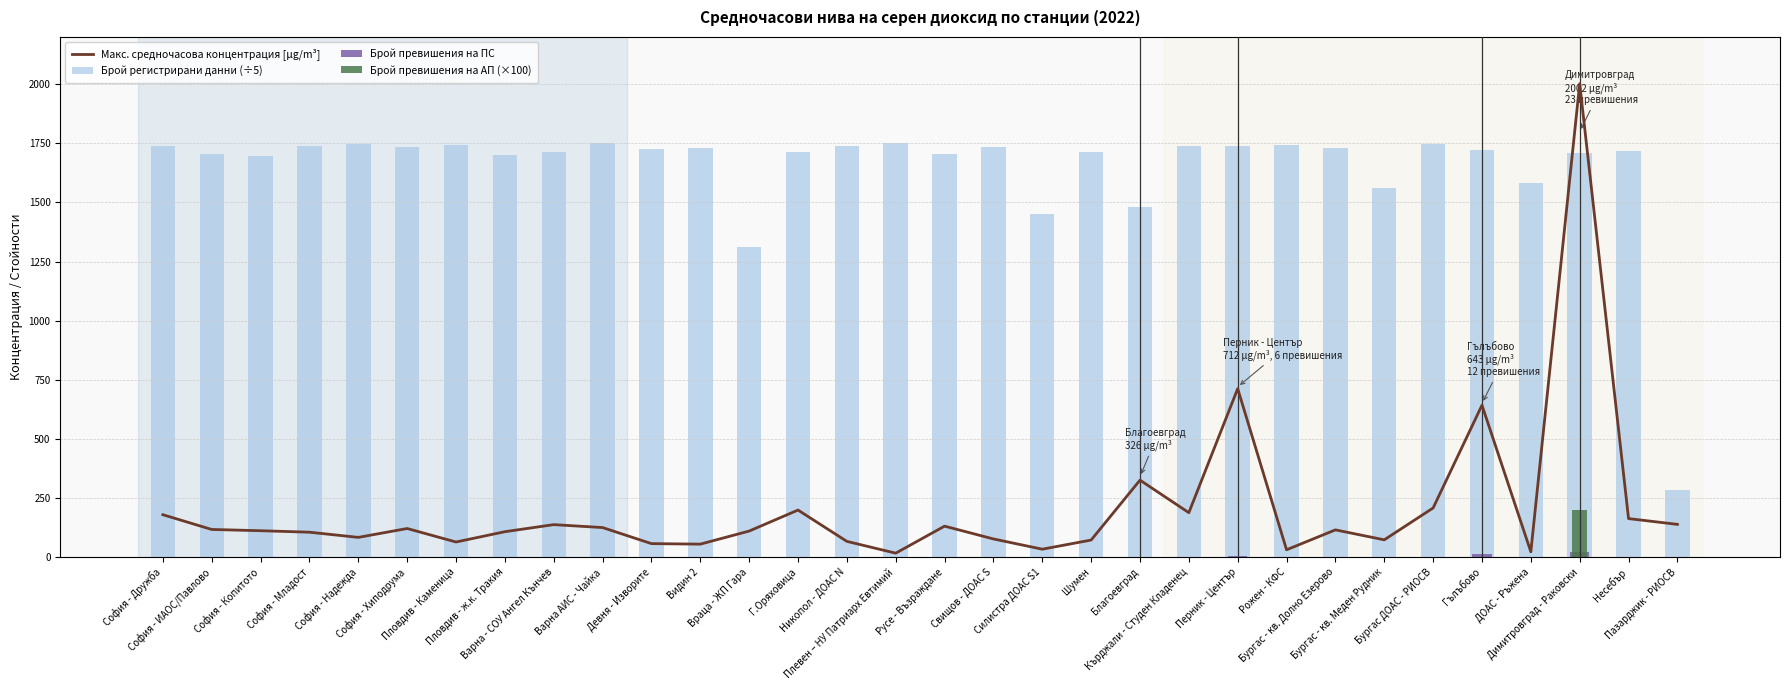

At how many categories does at least one series exceed 1301?

31